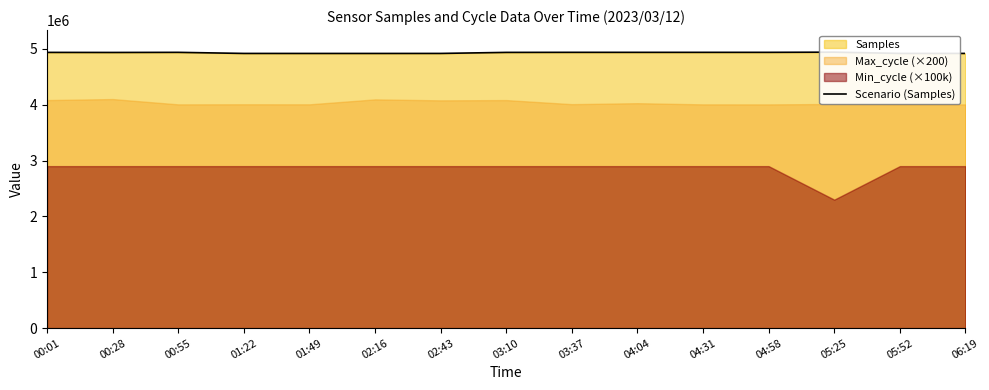

At which label is the value closest to 4928828?

00:28